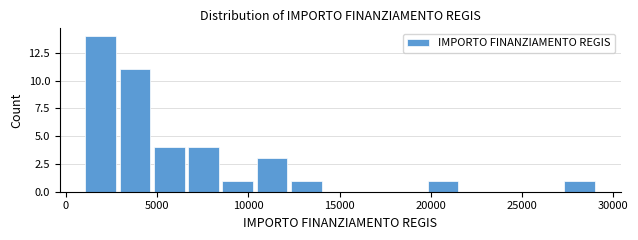

Read against the x-axis, roughly where is the centre of the tallest bar?

2000